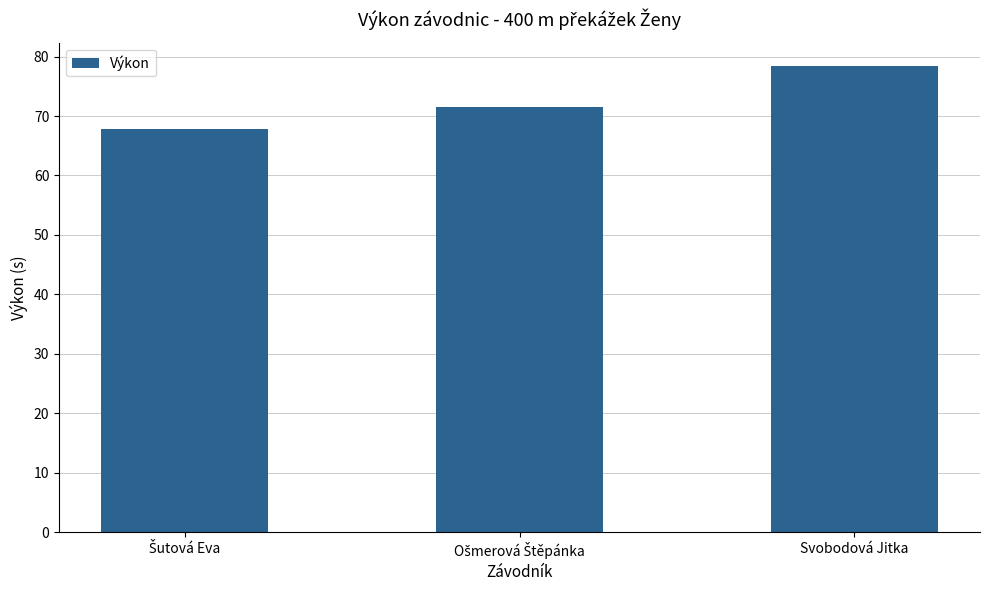

Does the chart contain any negative values?

No